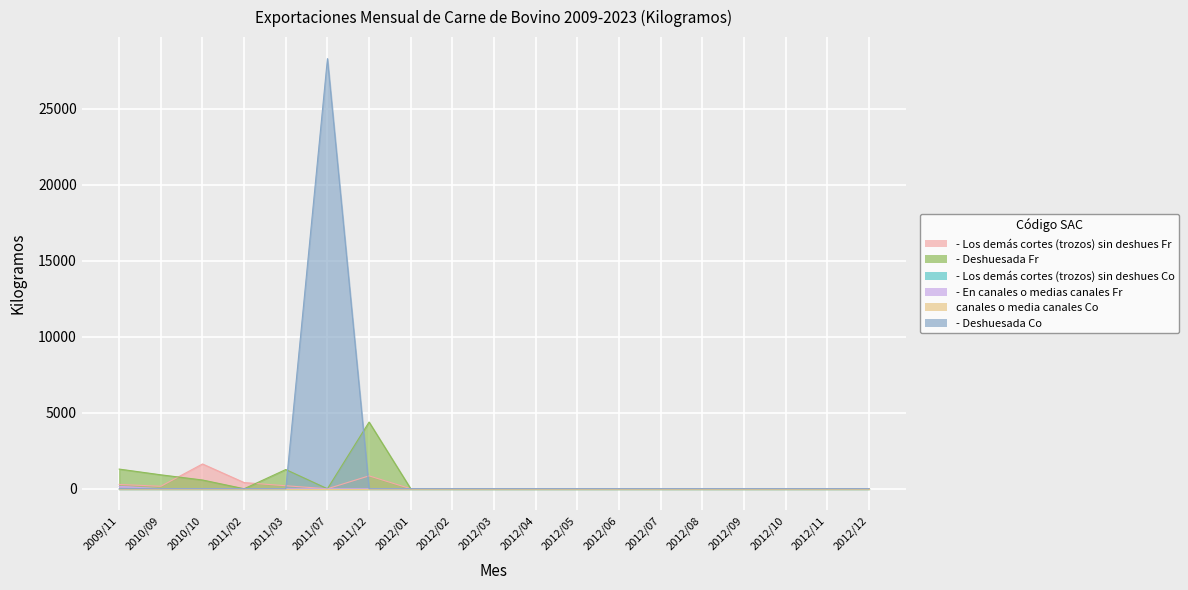

Is the value of - Los demás cortes (trozos) sin deshues Fr at 2012/04 greater than the value of - Deshuesada Co at 2012/04?

No